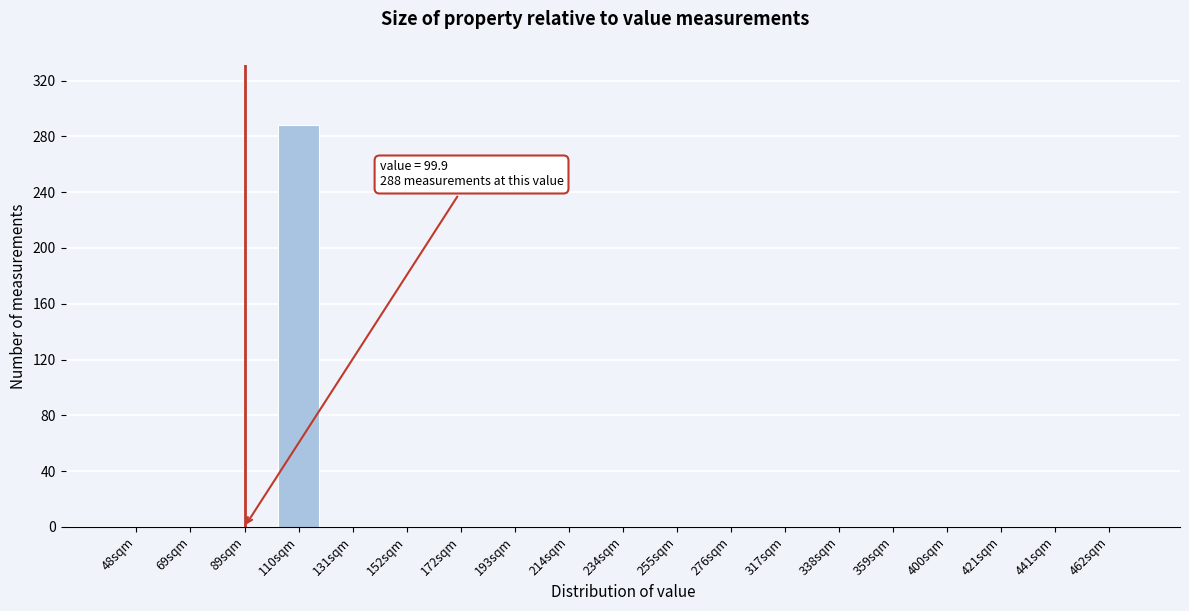

Reading right to left, extract all data points from this chart.

462sqm=0	441sqm=0	421sqm=0	400sqm=0	359sqm=0	338sqm=0	317sqm=0	276sqm=0	255sqm=0	234sqm=0	214sqm=0	193sqm=0	172sqm=0	152sqm=0	131sqm=0	110sqm=288	89sqm=0	69sqm=0	48sqm=0